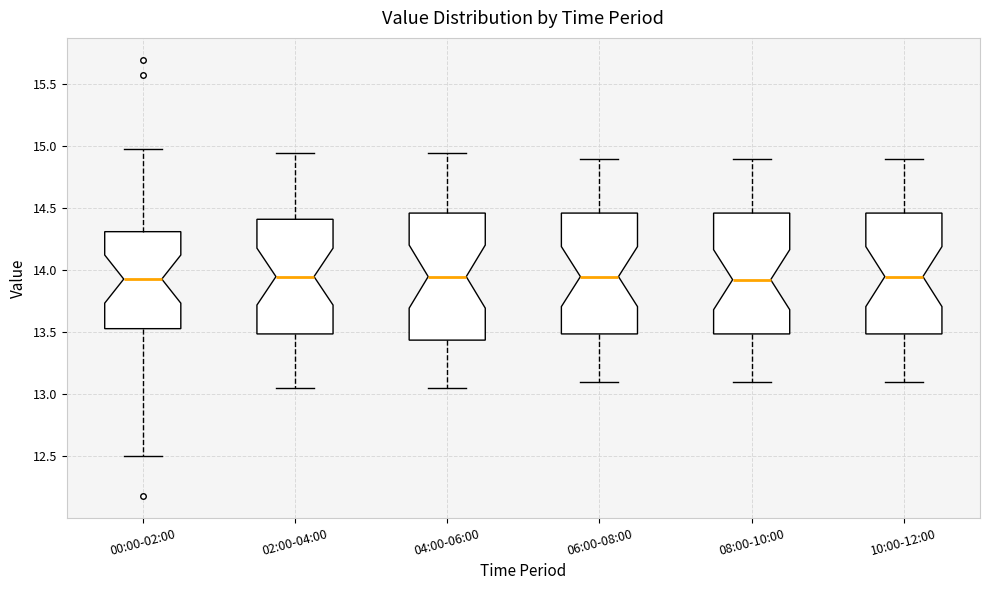

Where does the lower whisker of the box for 06:00-08:00 end on the y-axis? The values are not printed on the chart, so give them approximately, as read against the axis.

13.10